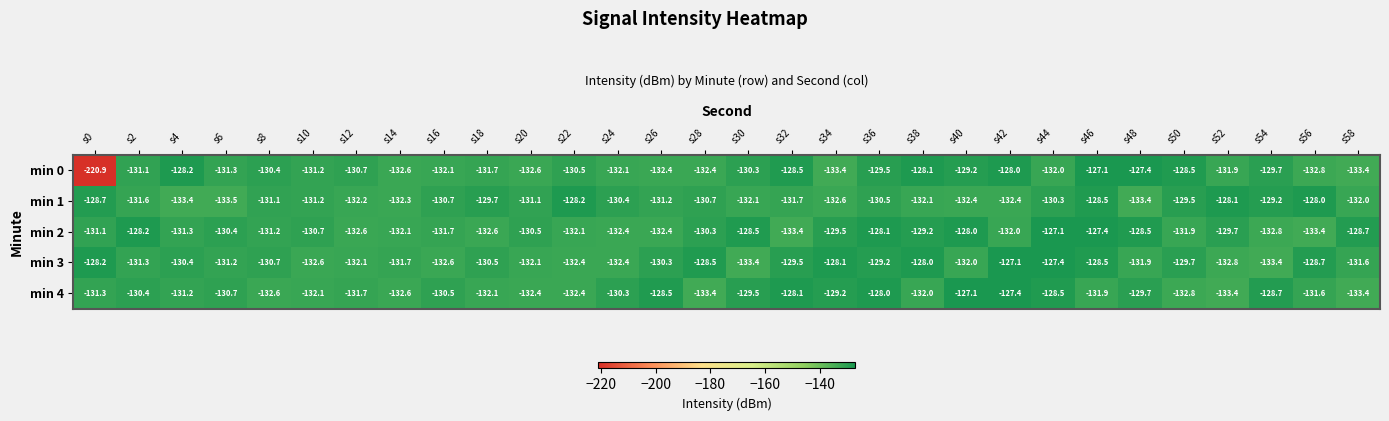

What is the difference between the maximum and minimum values in the min 4 series?

6.3